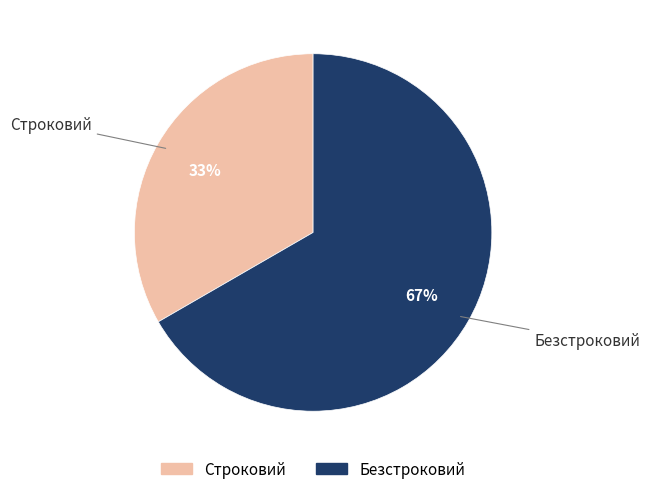

To the nearest percent, what percentage of the pie is Безстроковий?

67%